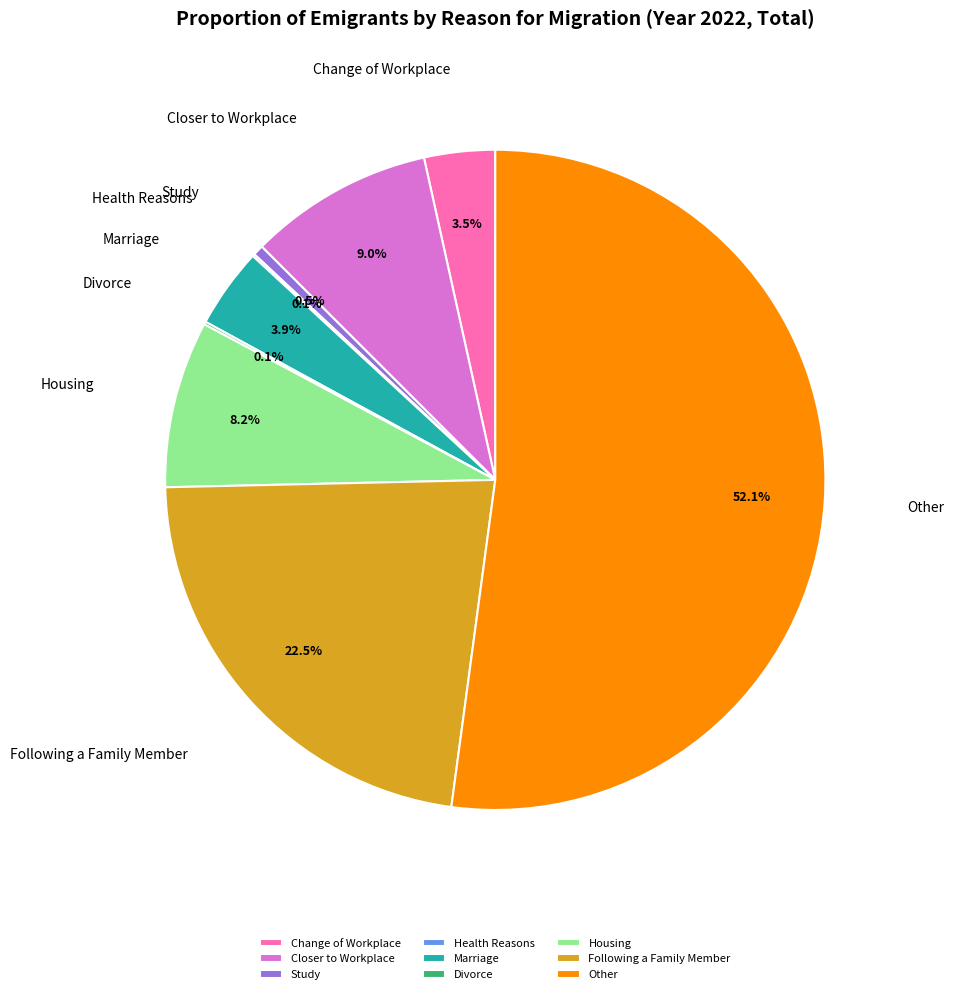

Which has a higher value, Study or Marriage?

Marriage